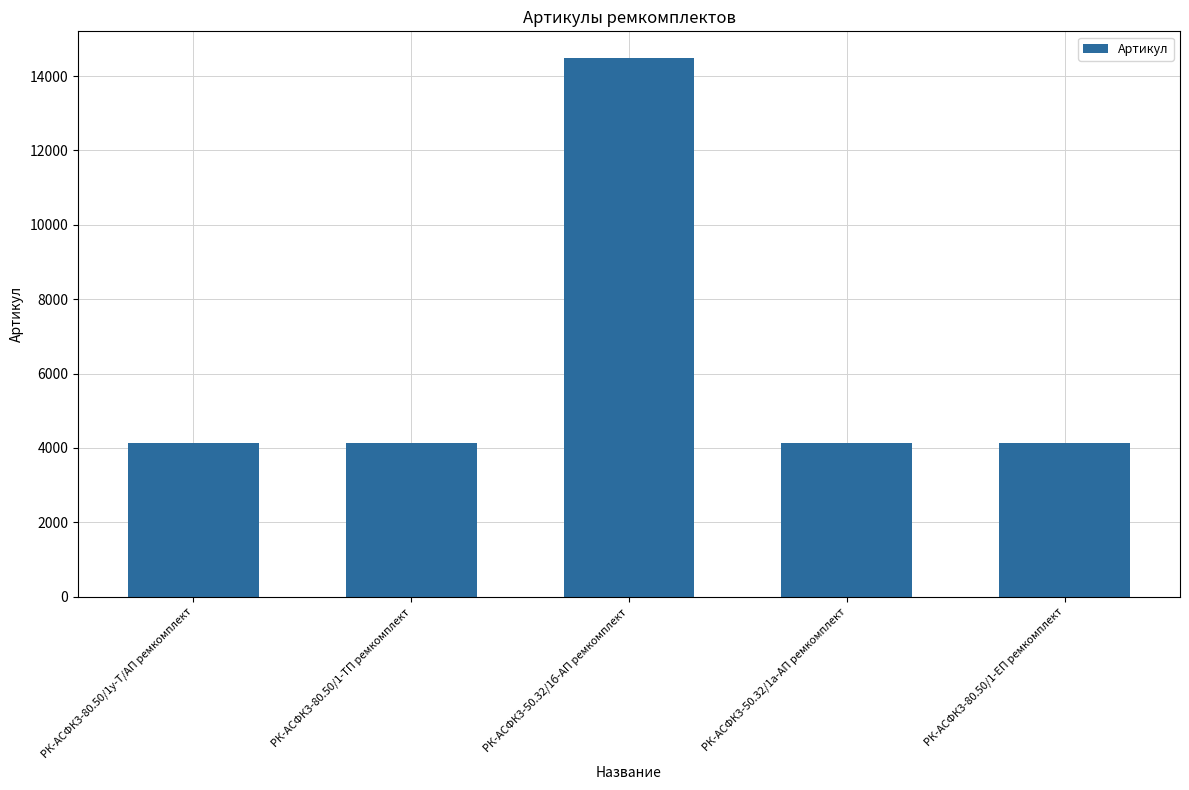

Count the number of data series in this chart.

1